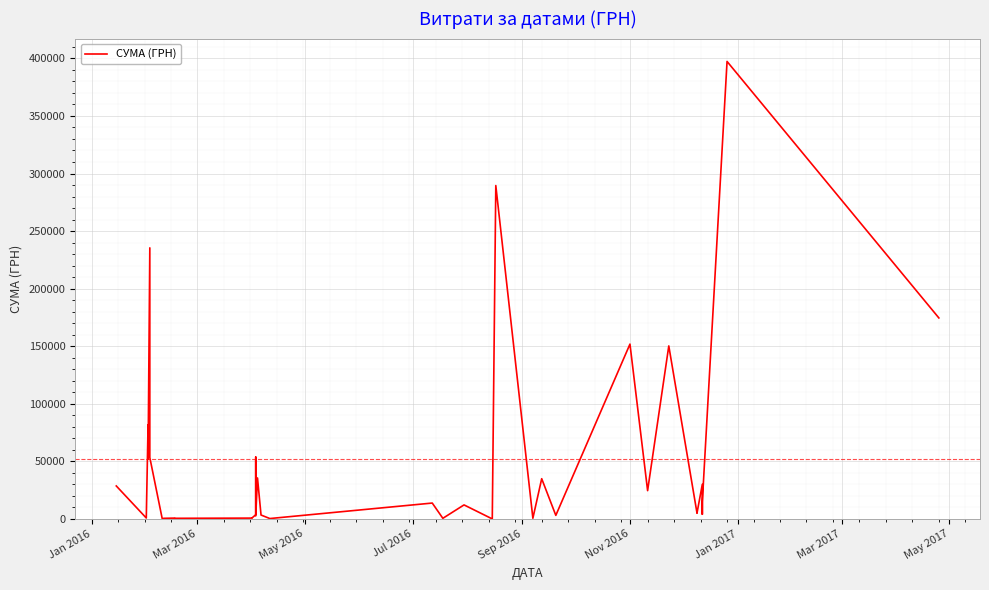

Is it true that the value at May 2017 is 256.5?

False